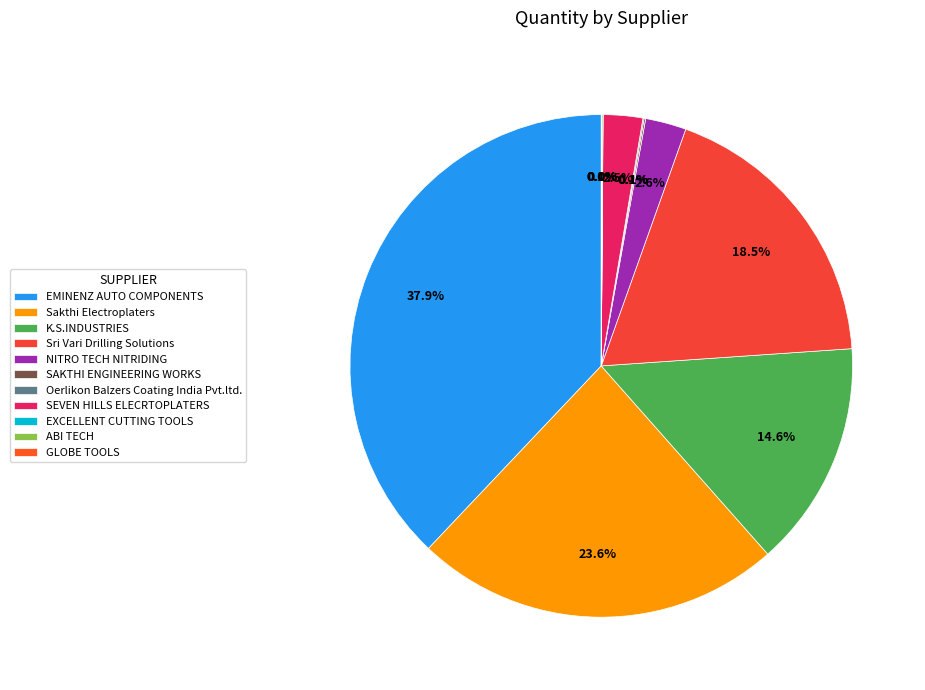

Between EXCELLENT CUTTING TOOLS and GLOBE TOOLS, which is larger?

EXCELLENT CUTTING TOOLS